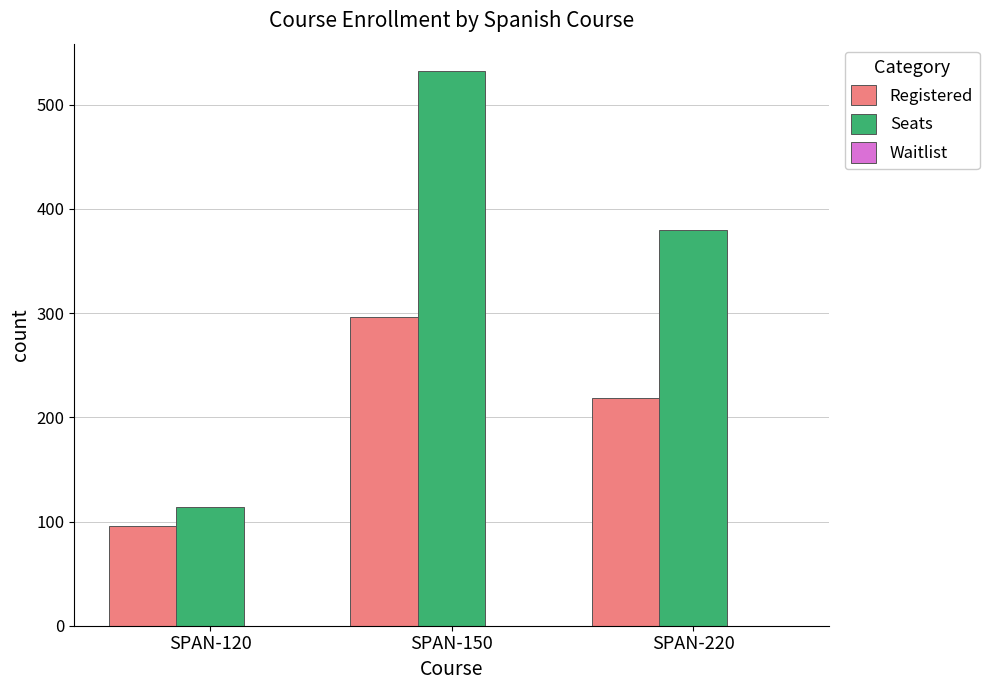

At how many categories does at least one series exceed 345?

2